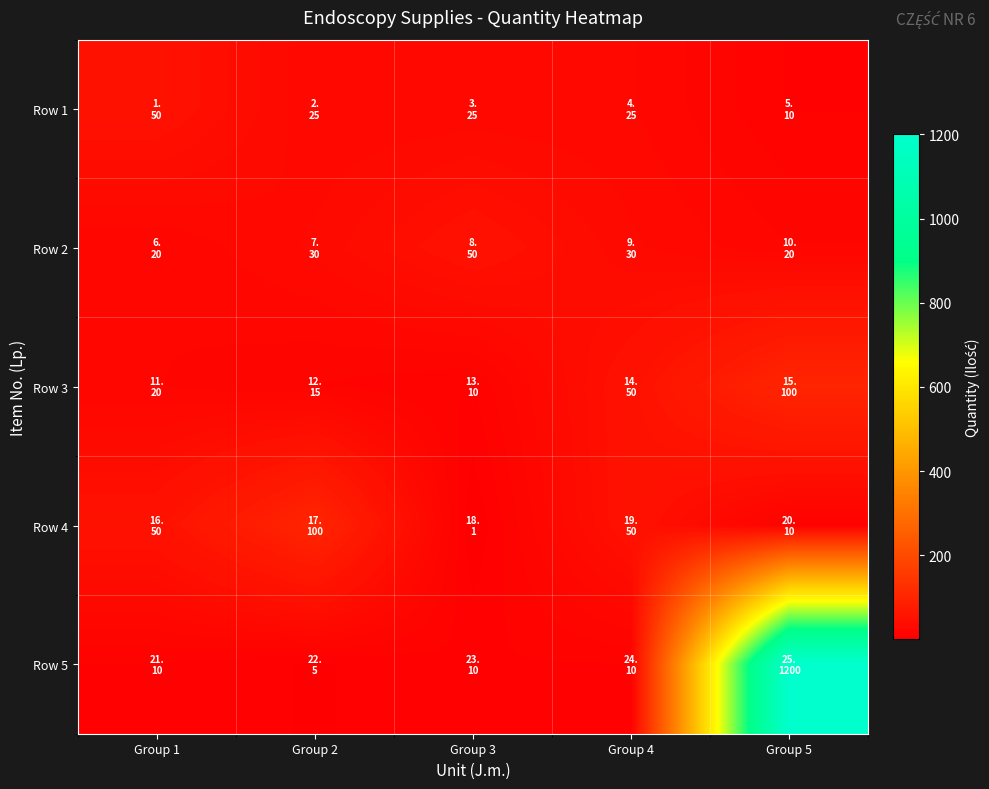

Which series has the largest range (max minus min)?

Row 5